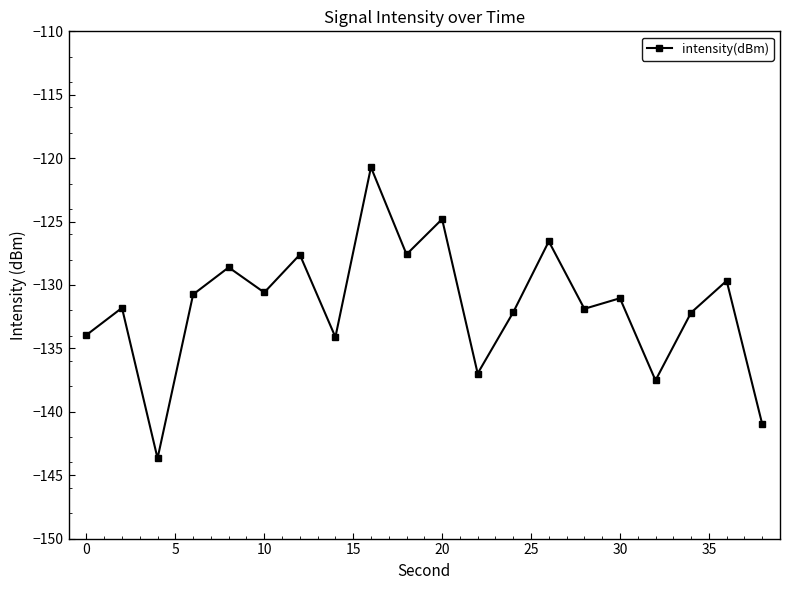

What is the value of the 7th point from the left?

-127.6